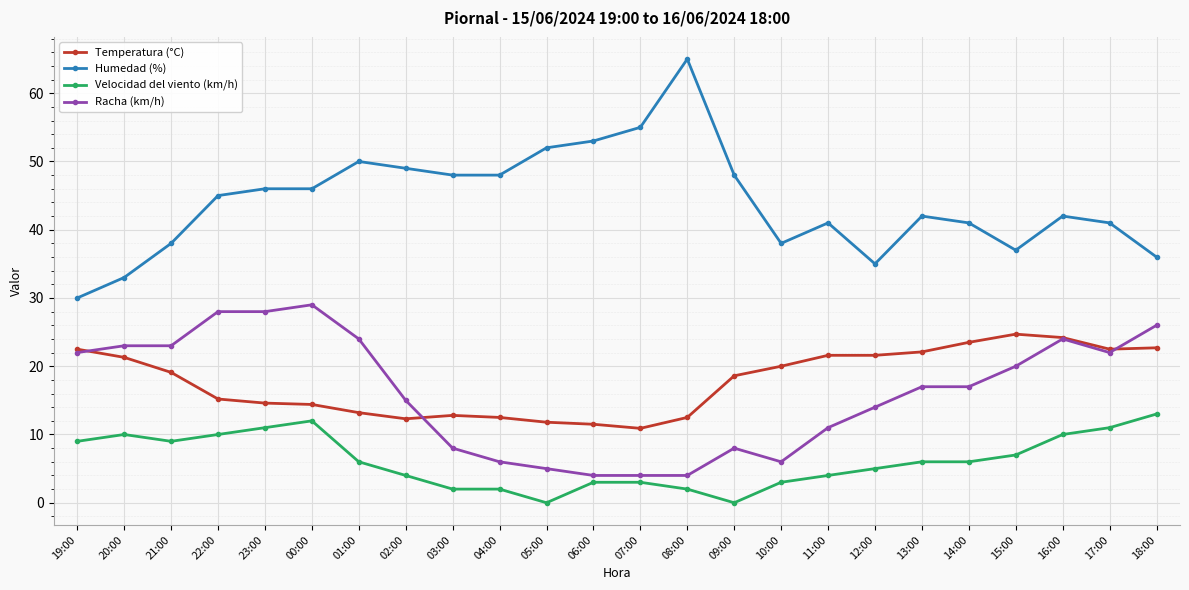

What is the value of the Racha (km/h) point at the 17th from the left?

11.0